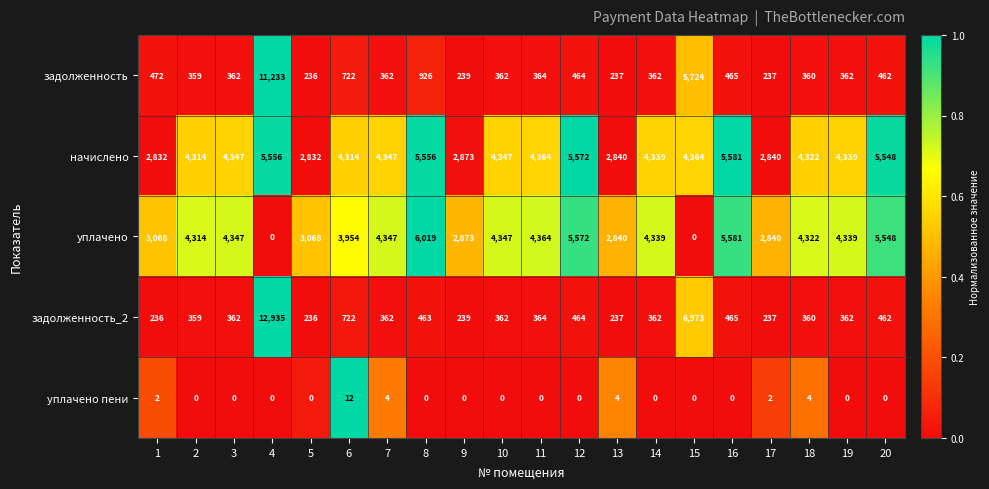

What is the difference between the задолженность_2 values at 17 and 11?

127